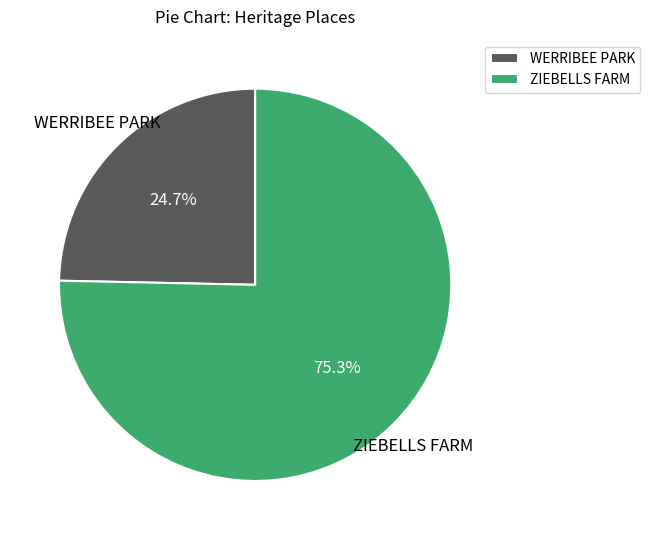

What percentage is NOT represented by WERRIBEE PARK?

75.3%